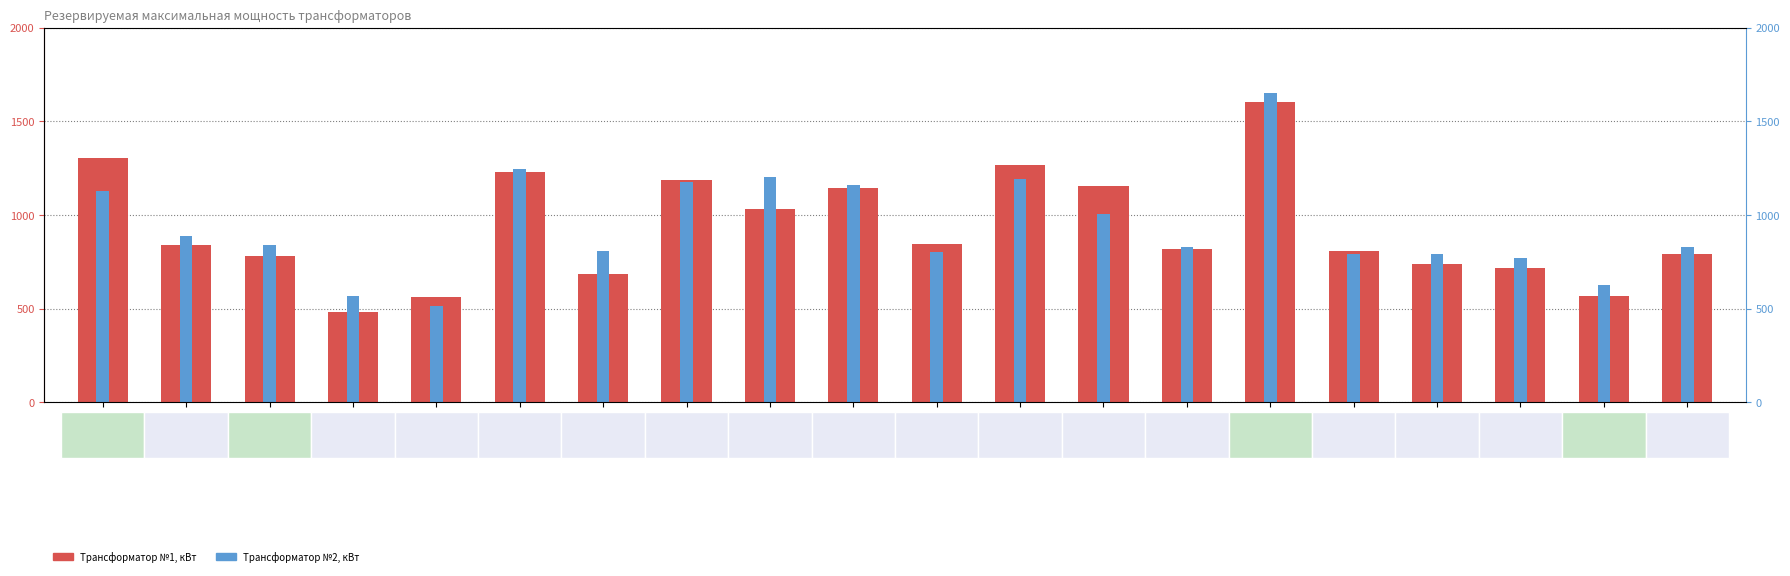

What is the value of the Трансформатор №2, кВт bar at the 5th from the left?

512.2